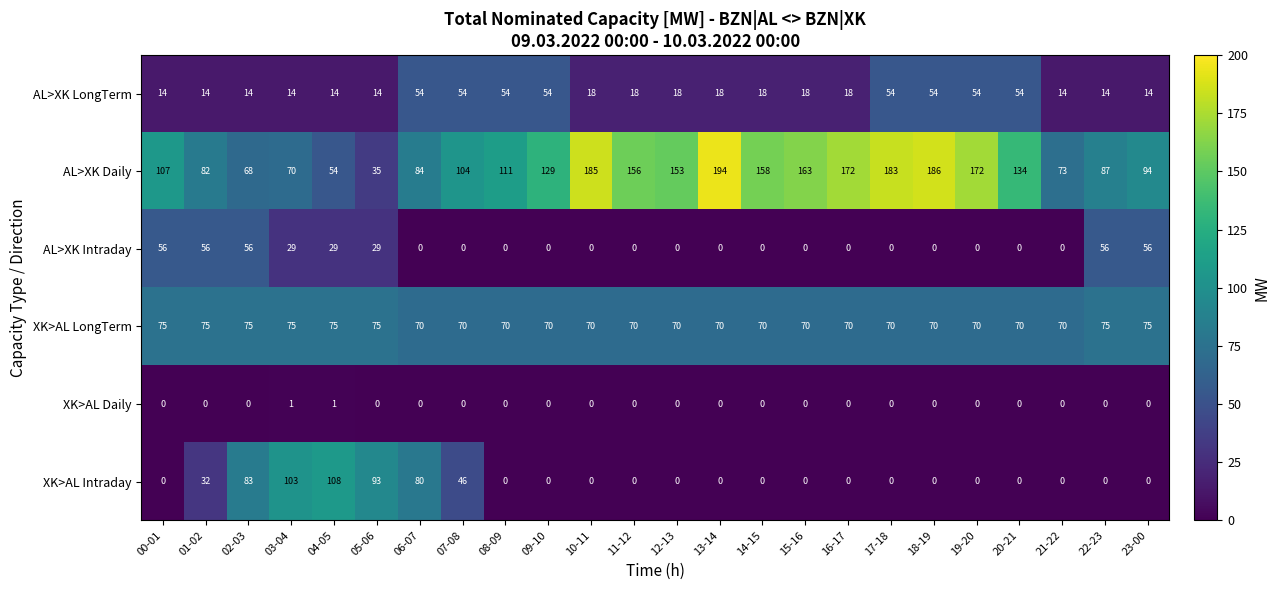

Count the number of categories in the chart.

24